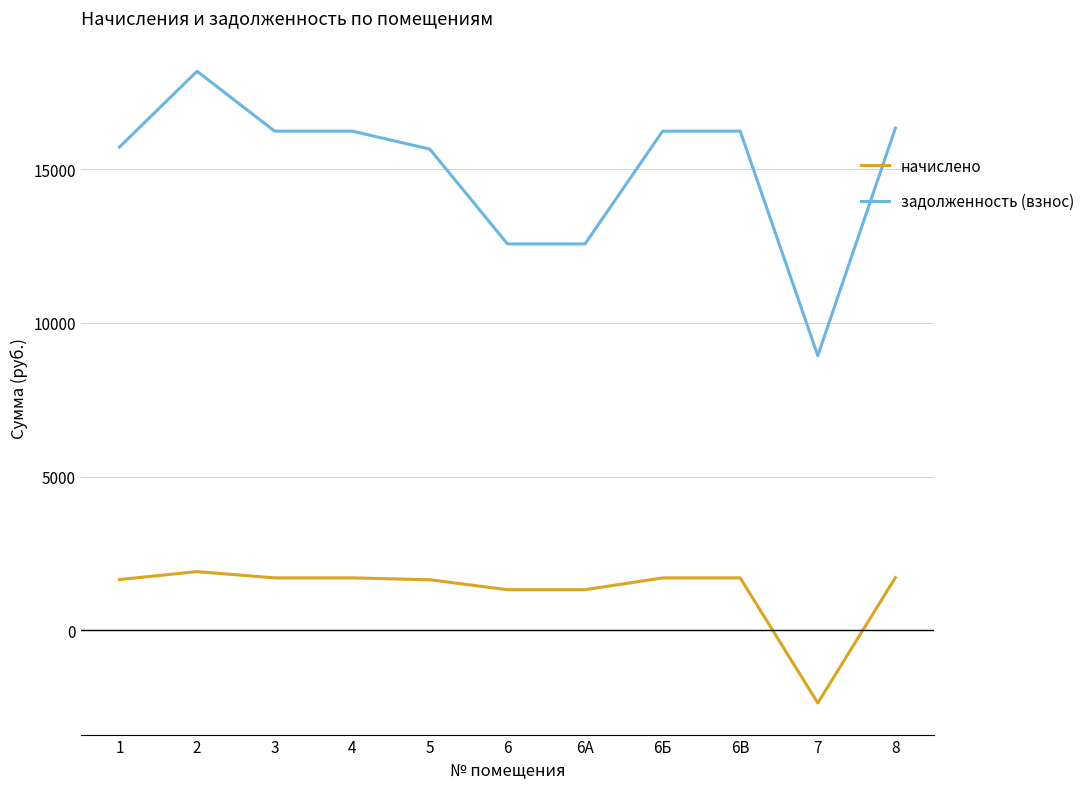

True or false: задолженность (взнос) and начислено cross at least once.

False